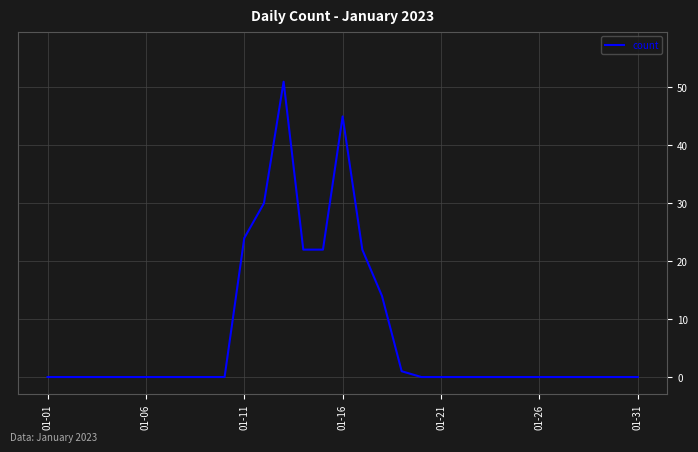

How many lines are shown in the chart?

1